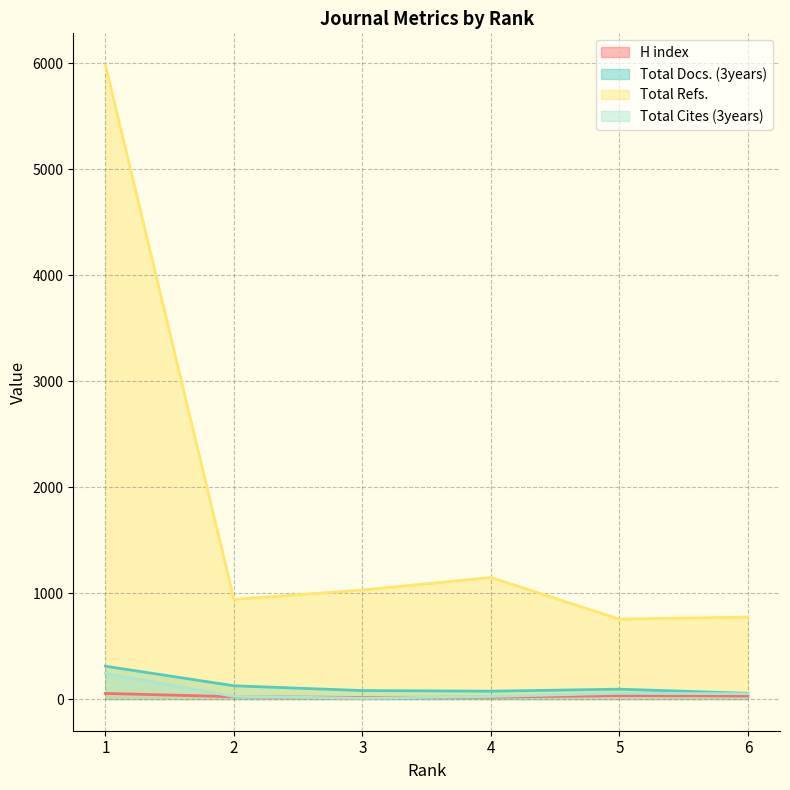

List the series in order of their peak value, highest first.

Total Refs., Total Docs. (3years), Total Cites (3years), H index